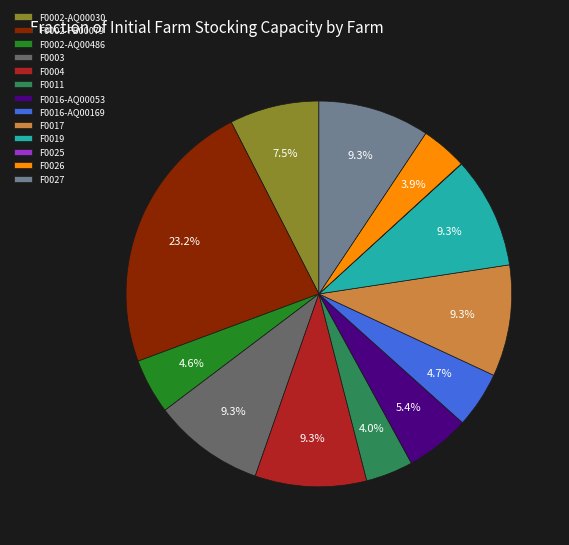

What is the ratio of the value at F0019 to the value at F0017?

1.0